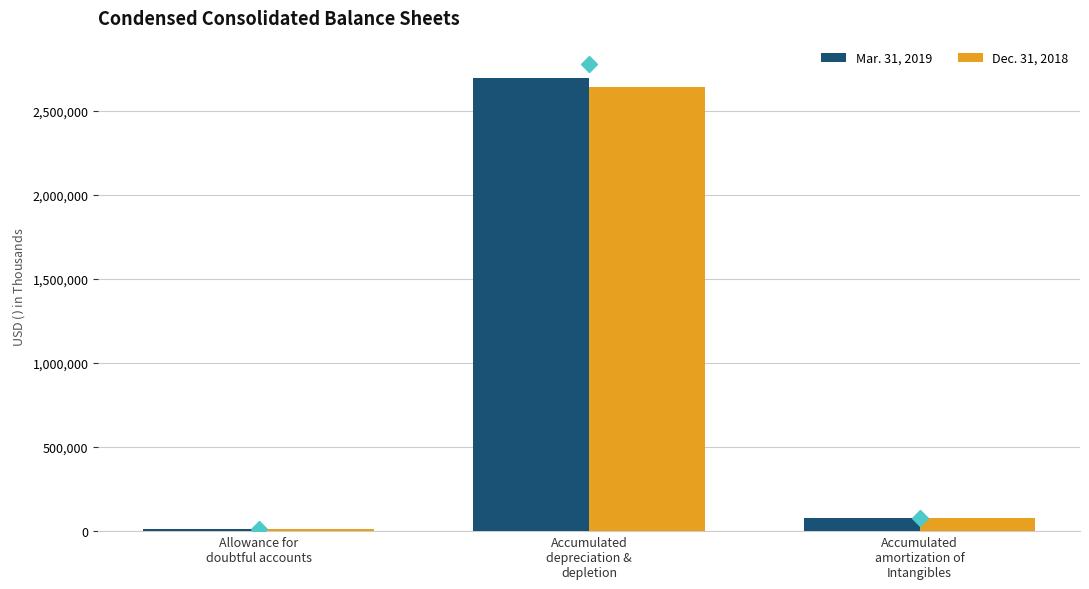

Reading left to right, what are all the values shown in this chart?

Mar. 31, 2019: 13512	2697409	78723
Dec. 31, 2018: 12080	2640344	76358